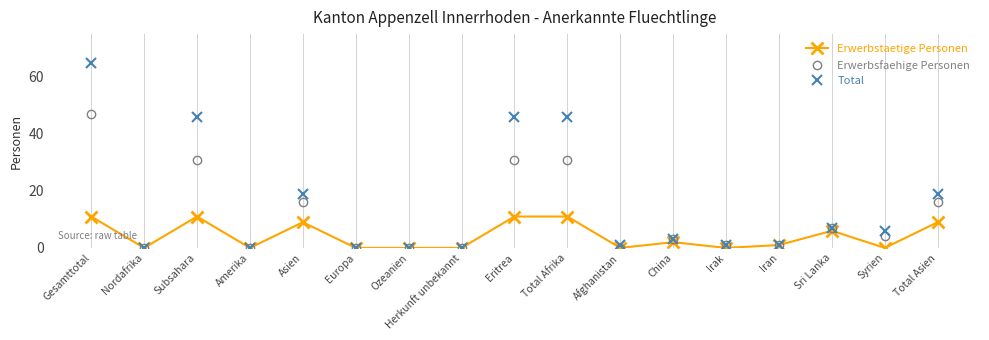

Between Syrien and Total Asien, which series saw the biggest shift?

Total